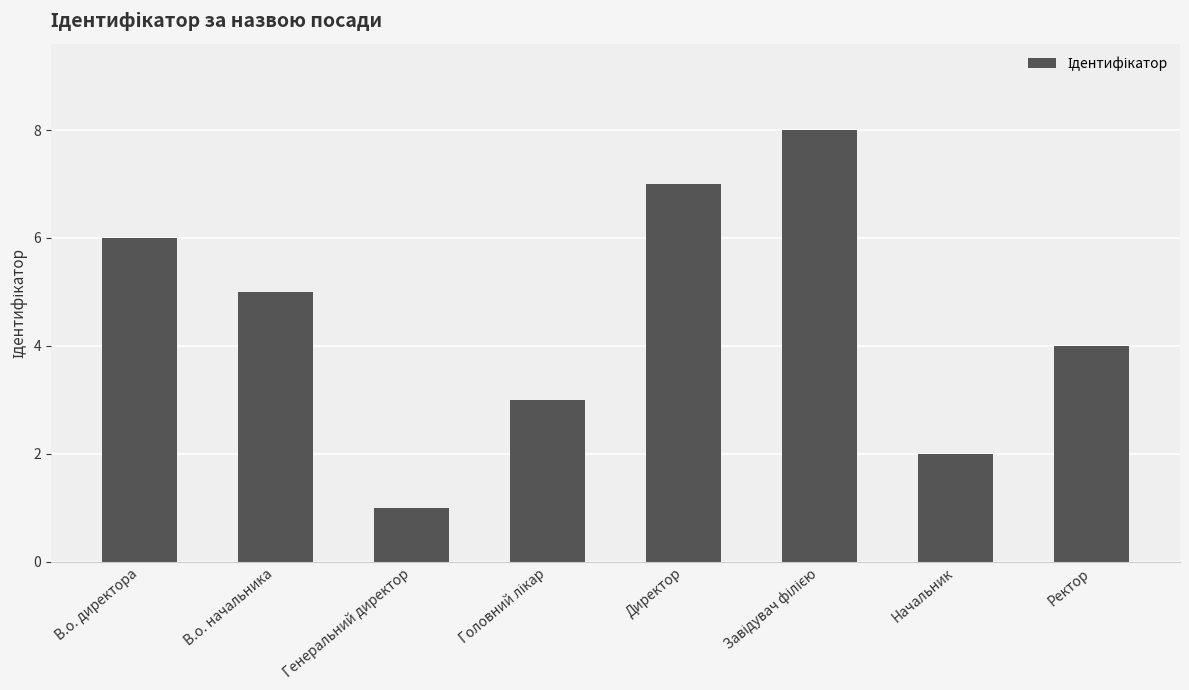

What is the sum of the values at Генеральний директор and В.о. директора?

7